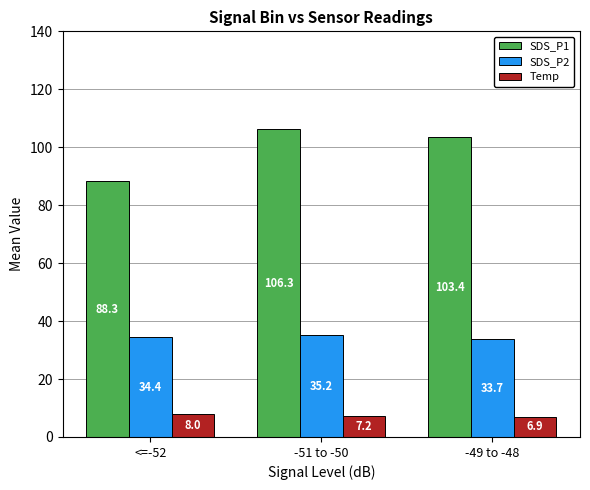

Between <=-52 and -49 to -48, which series saw the biggest shift?

SDS_P1